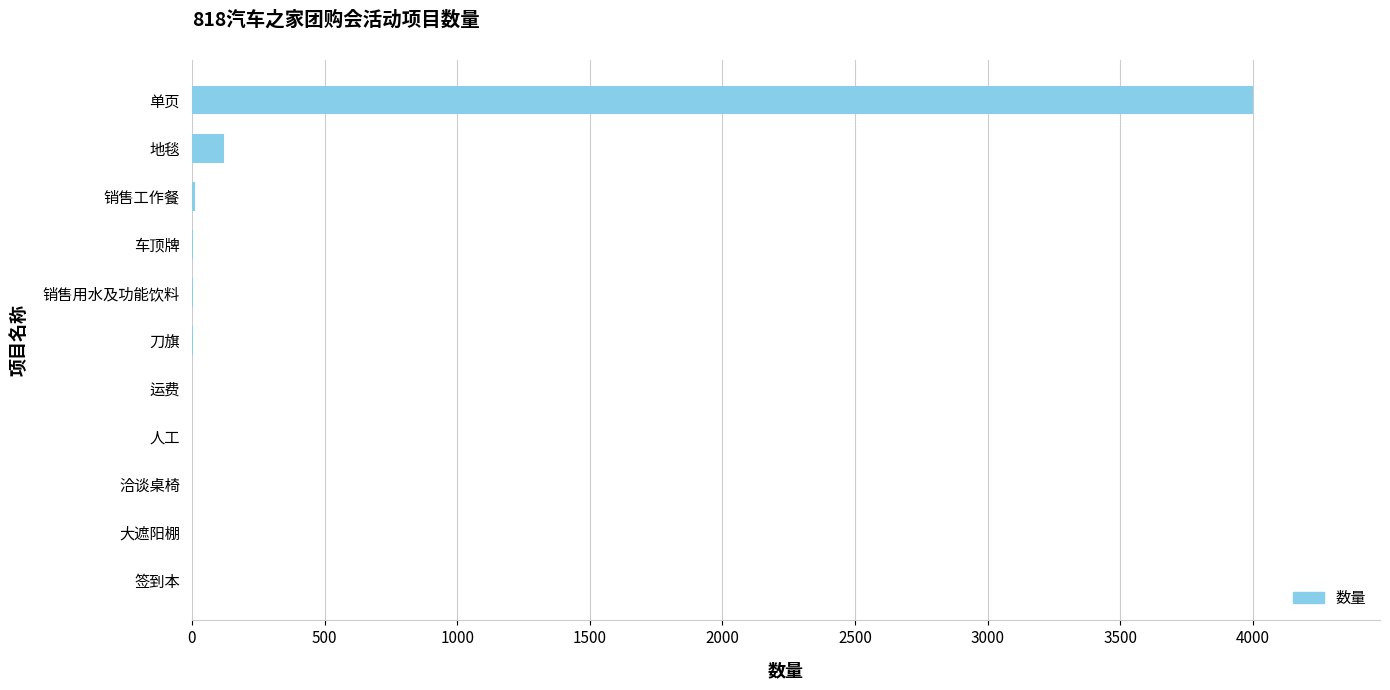

True or false: the data shows 6429.8 at 单页.

False